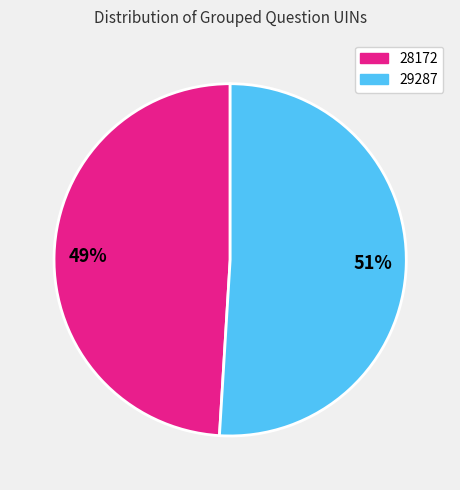

Which category accounts for the majority?

51%